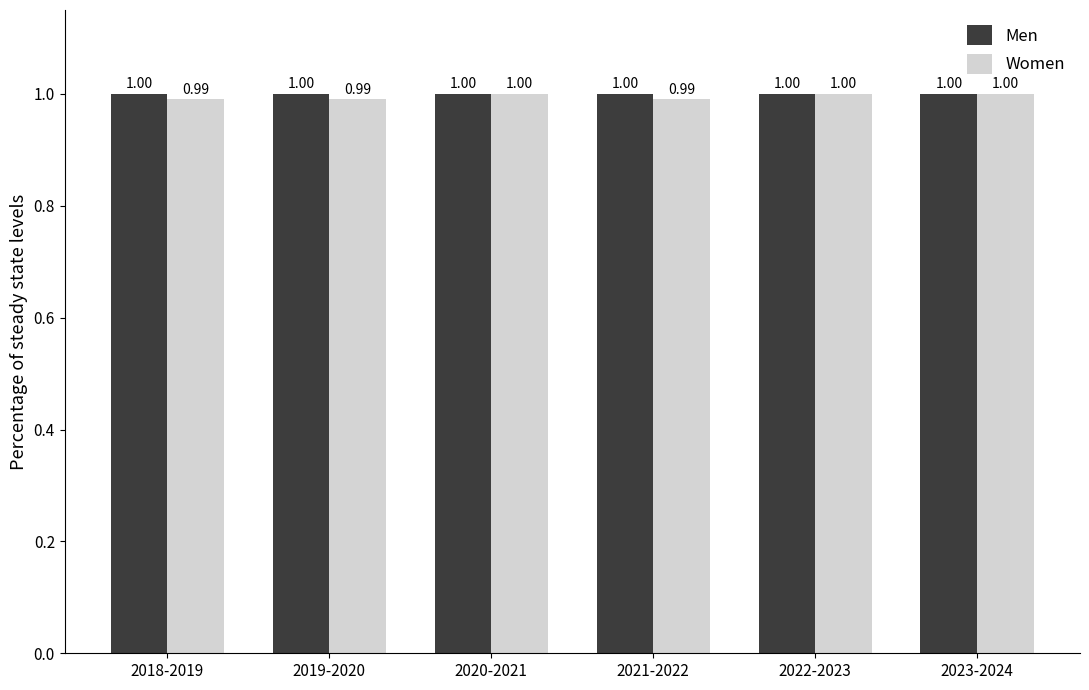

What is the label of the 4th bar from the left?

2021-2022